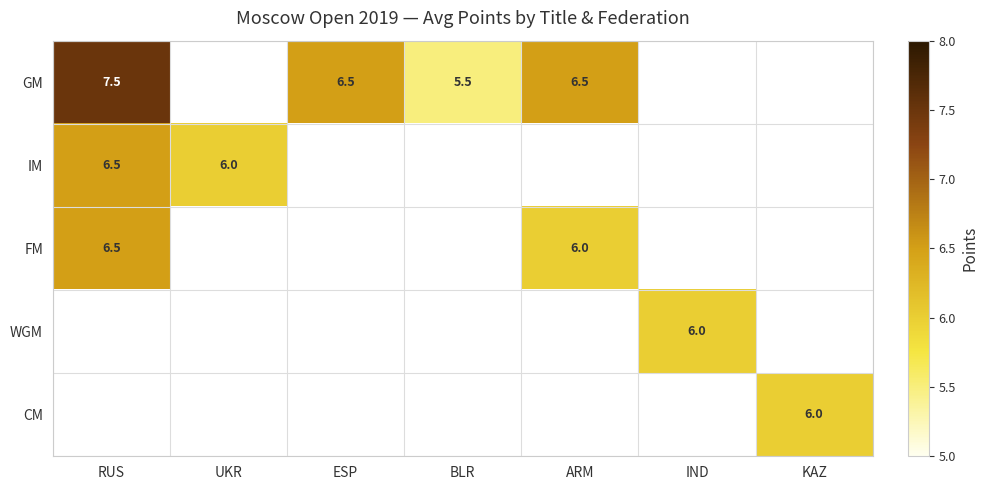

Which has a higher value, ESP or ARM?

ESP